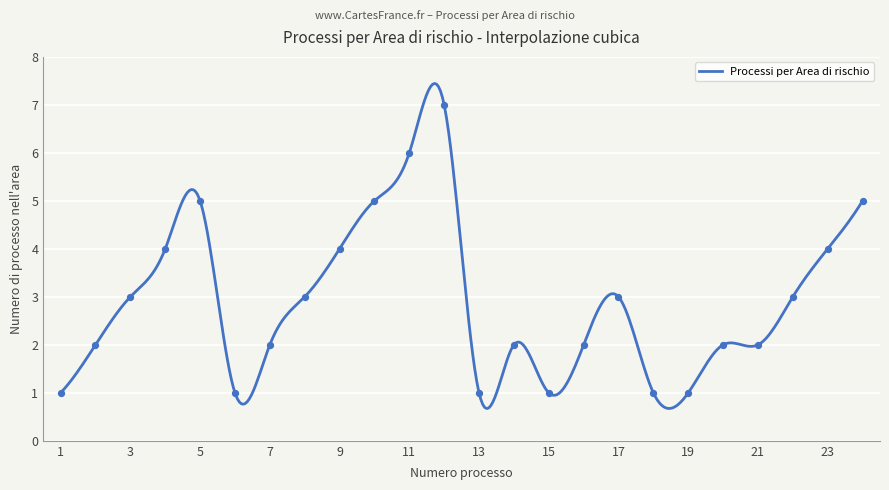

What is the change in value from 11 to 16?

-4